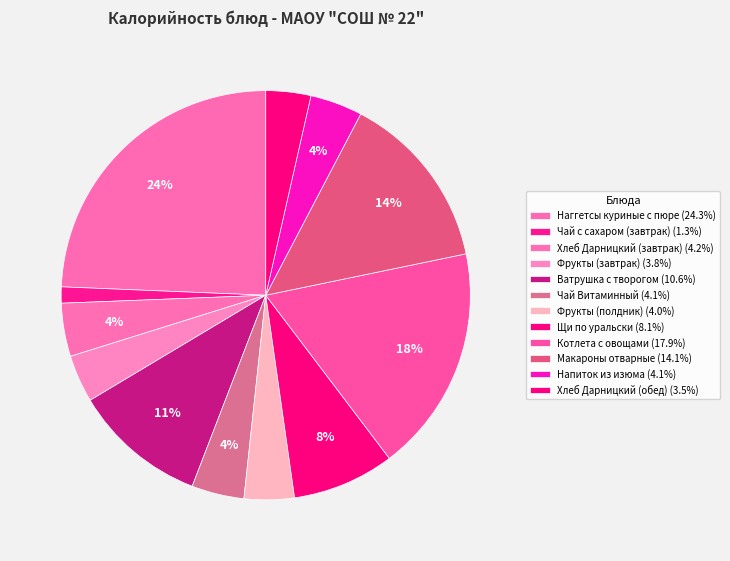

Count the number of slices in the pie.

12